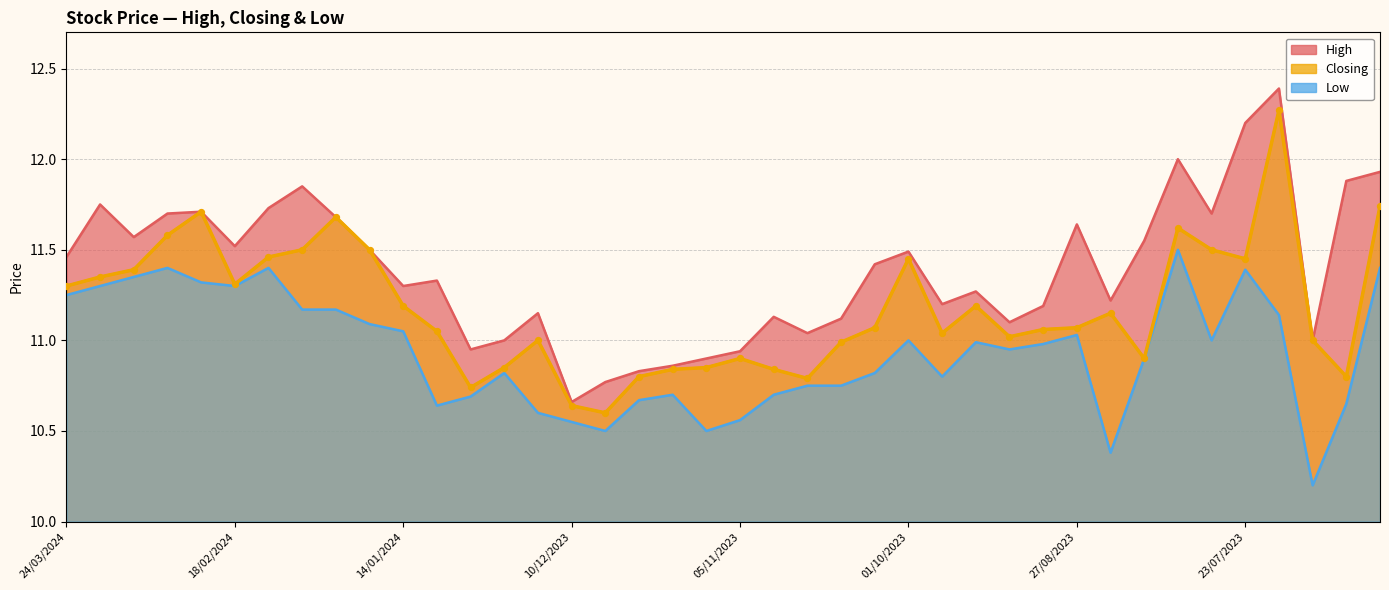

Which series contains the lowest Y value?

Low